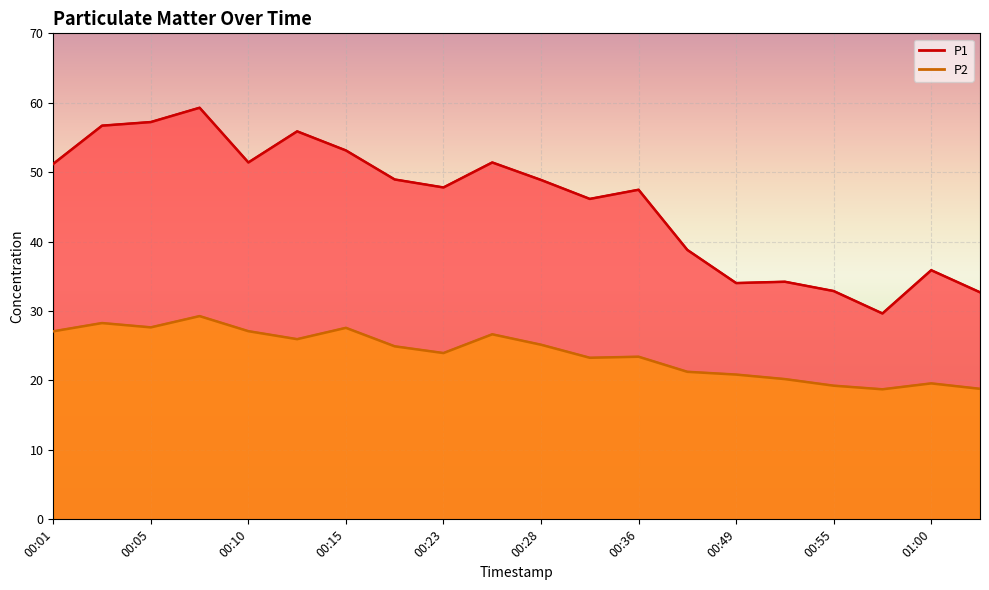

In P1, how many points are higher than both neighbors (excluding endpoints)?

6